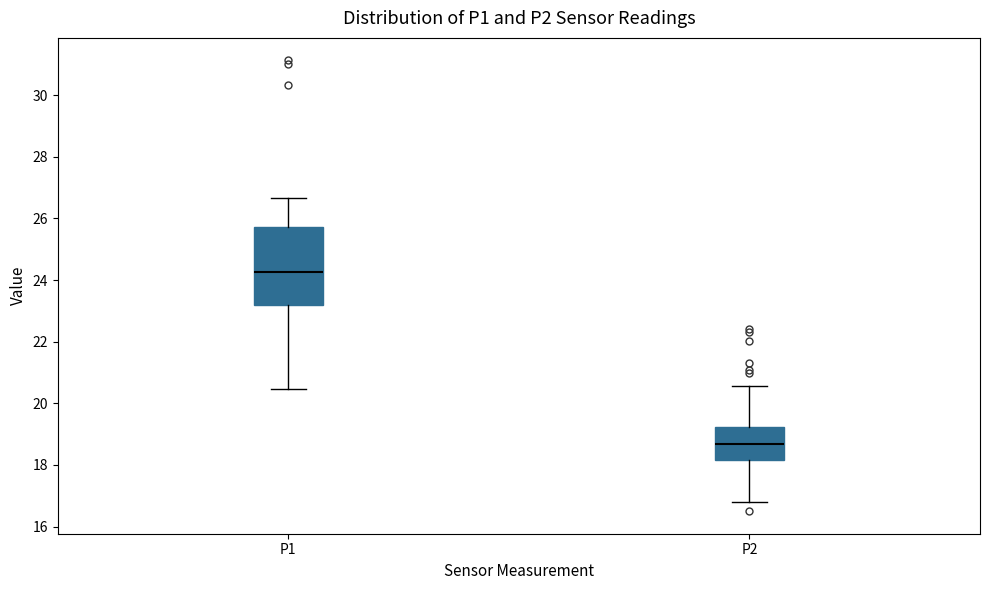

Where is the upper edge of the box for P1 on the y-axis? The values are not printed on the chart, so give them approximately, as read against the axis.

25.8